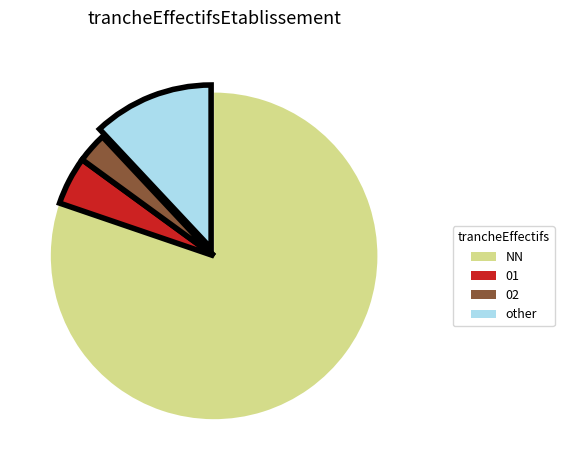

True or false: NN accounts for 80% of the total.

True